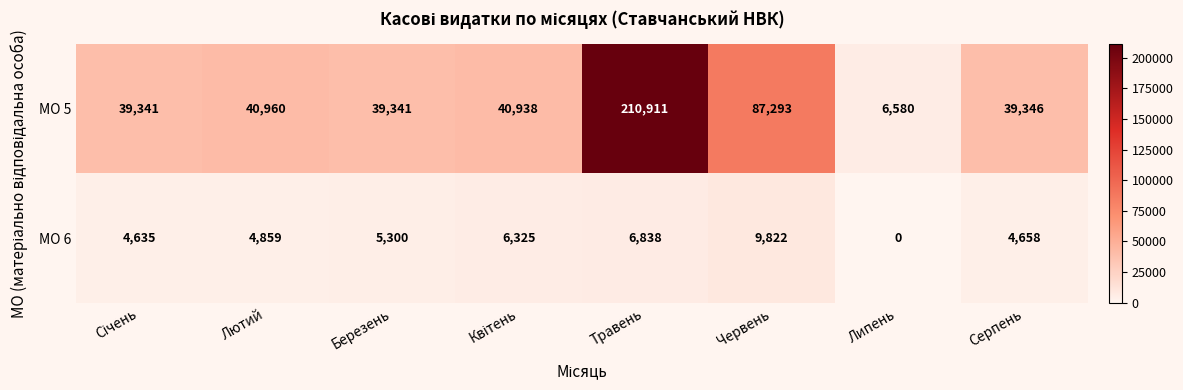

At which category is the sum across all series the highest?

Травень